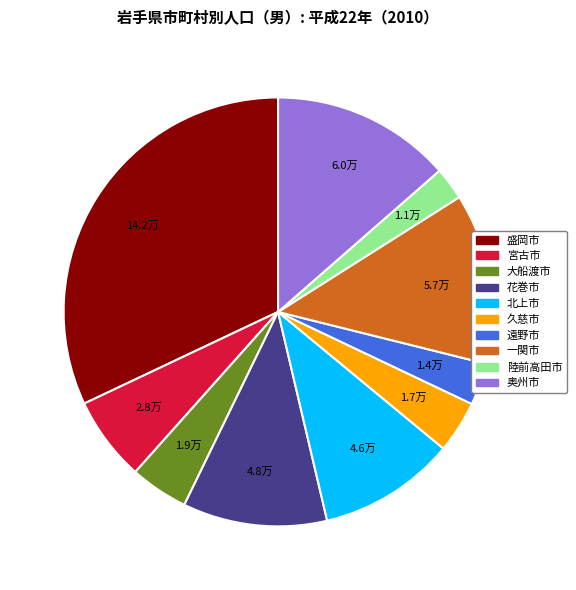

Is it true that 奥州市 is 14% of the pie?

True